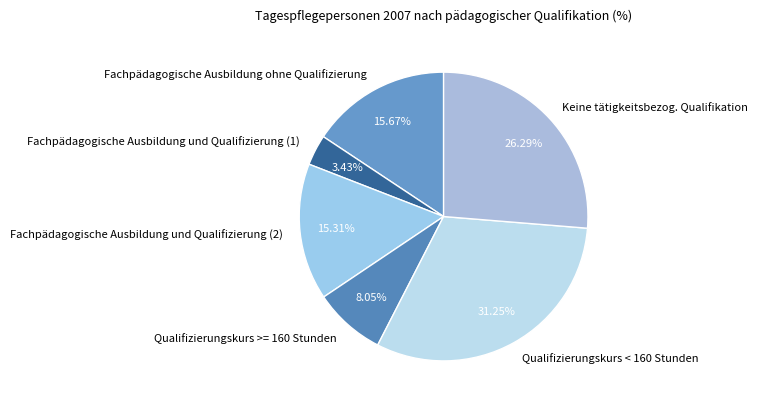

How many slices are in this pie chart?

6